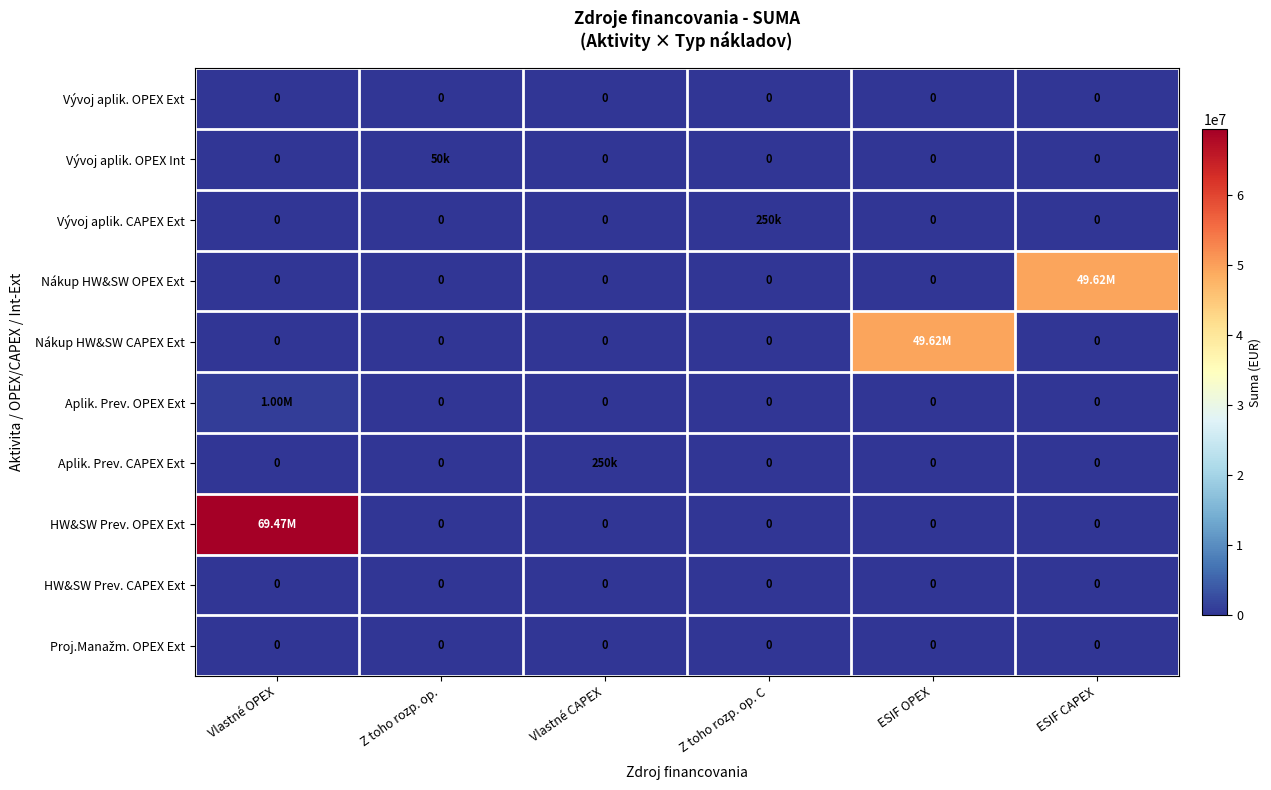

List the labels in order of Vývoj aplik. OPEX Ext value, smallest first.

Vlastné OPEX, Z toho rozp. op., Vlastné CAPEX, Z toho rozp. op. C, ESIF OPEX, ESIF CAPEX